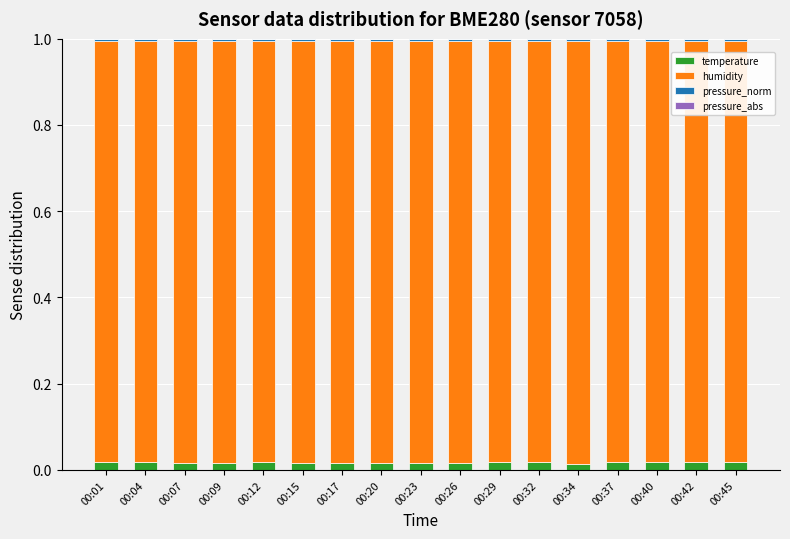

The pressure_norm series shows 0.0 at 00:07. True or false?

False